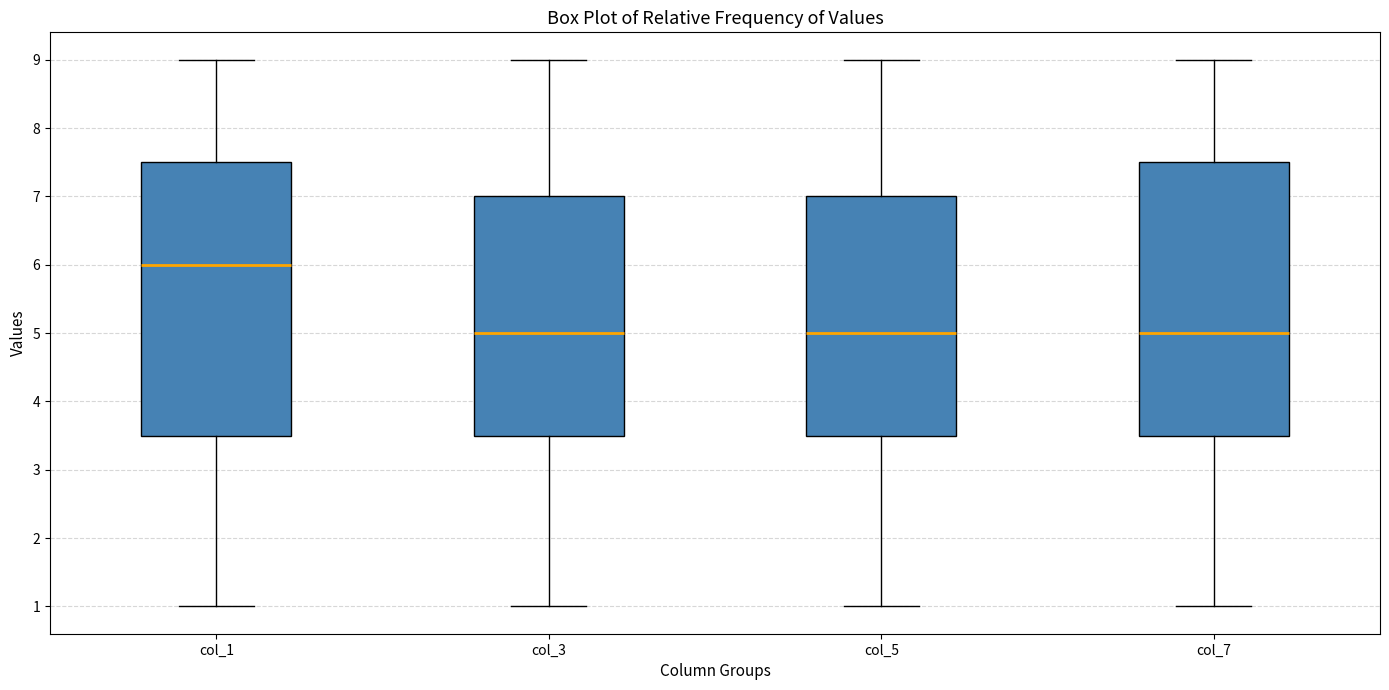

Where is the upper edge of the box for col_7 on the y-axis? The values are not printed on the chart, so give them approximately, as read against the axis.

7.5